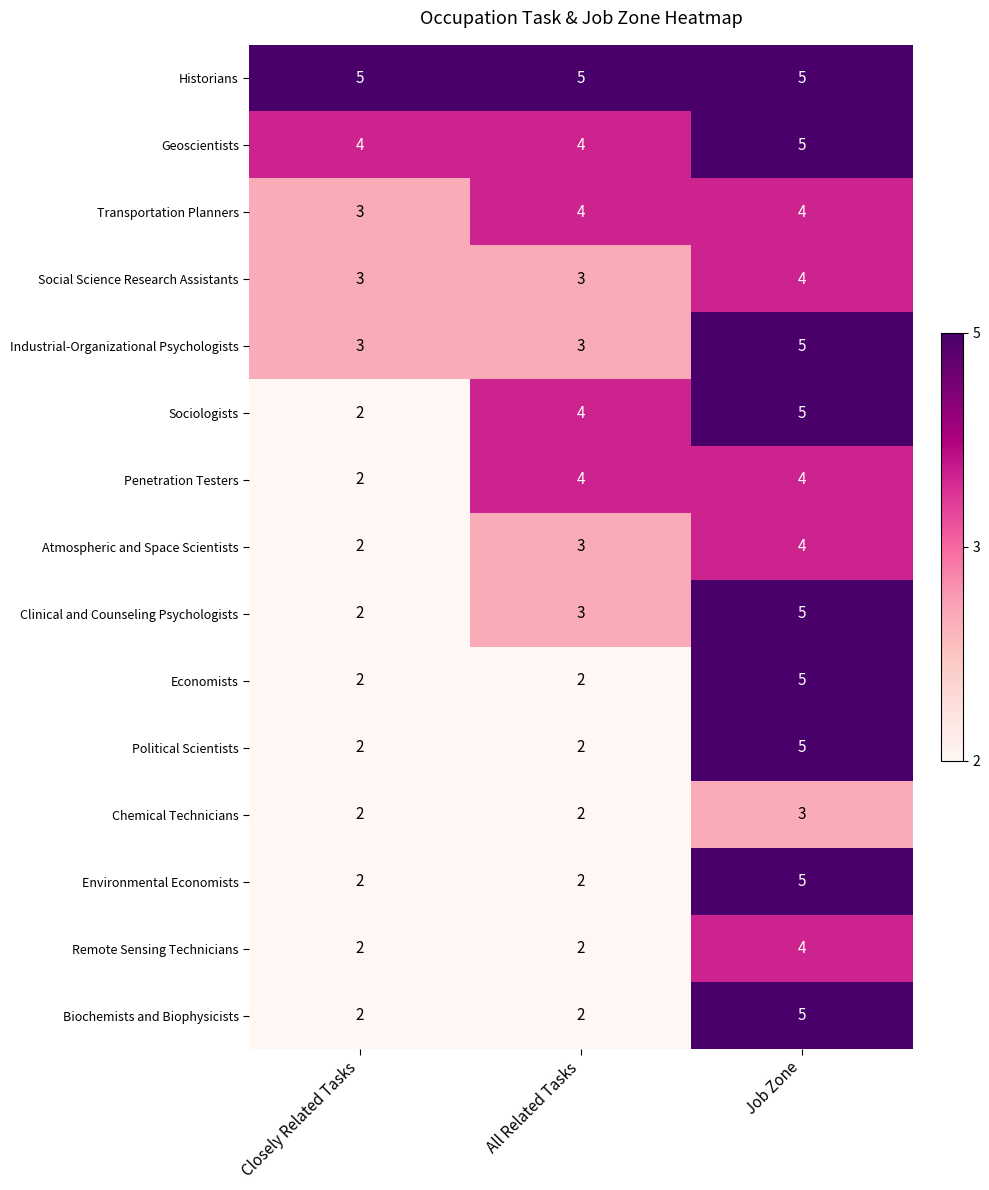

At how many categories does at least one series exceed 3?

3